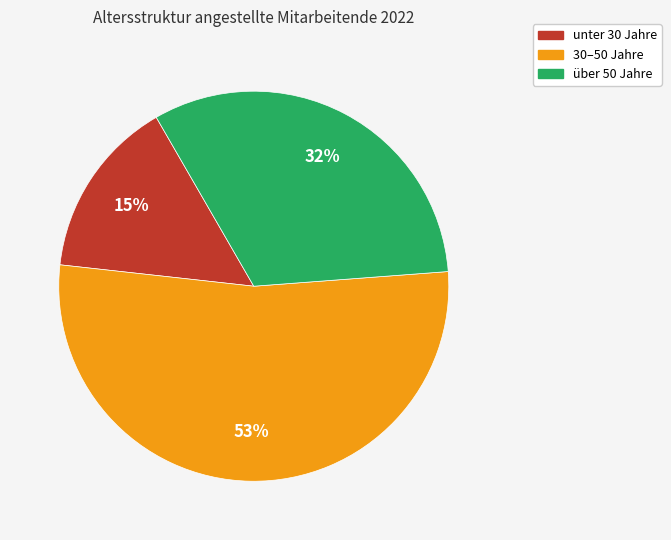

Is there a majority slice in this chart?

Yes